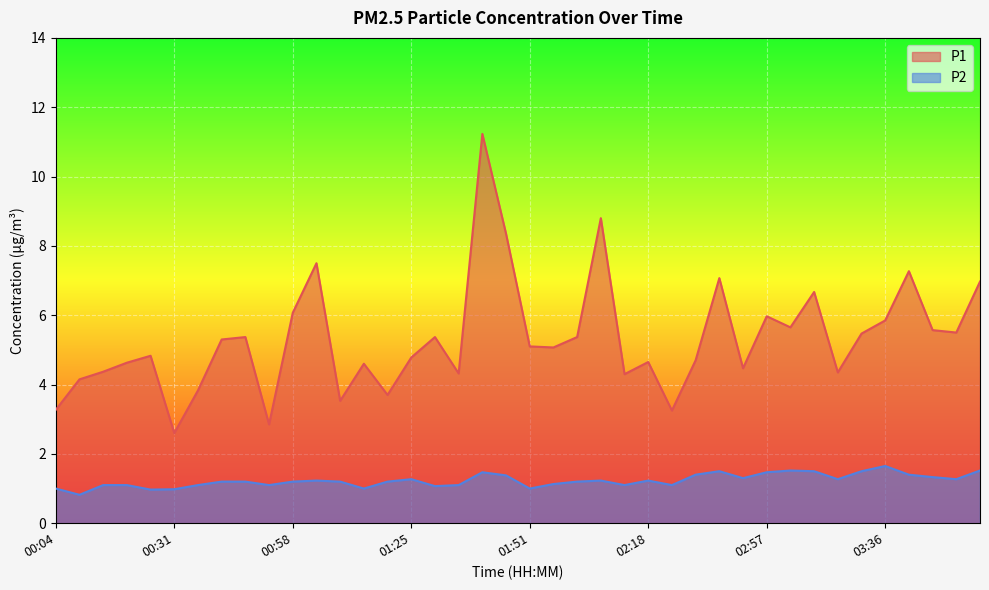

Which has a higher value, 01:41 or 01:19?

01:41